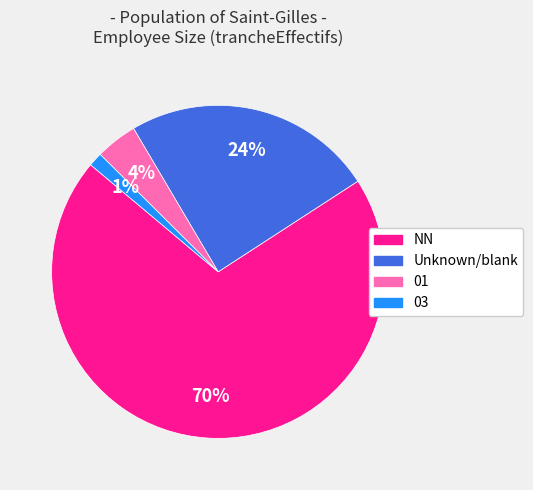

To the nearest percent, what is the average slice percentage?

25%